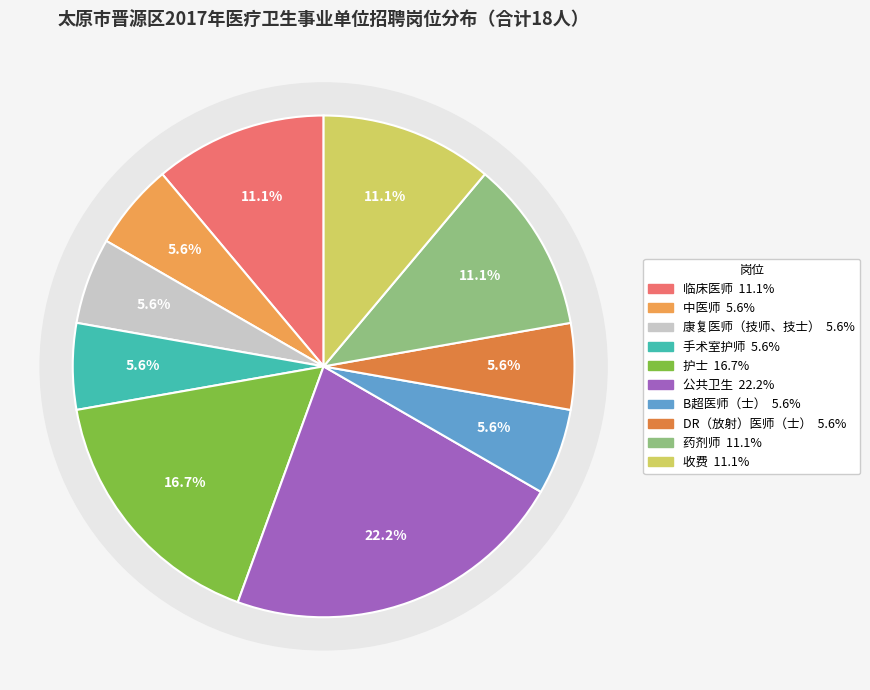

How many segments does this pie chart have?

10